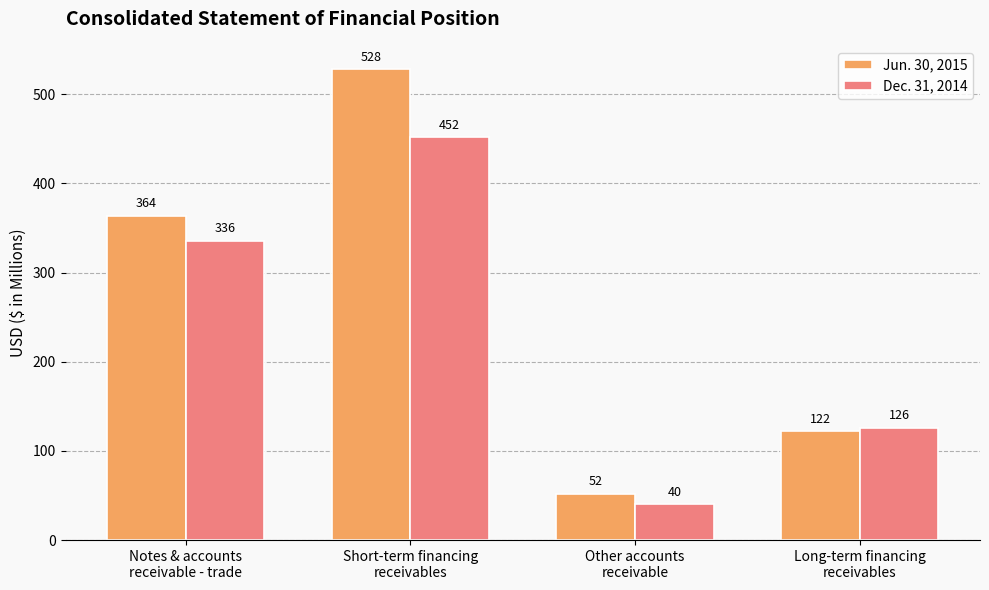

The value of Jun. 30, 2015 at Other accounts
receivable is 52. True or false?

True